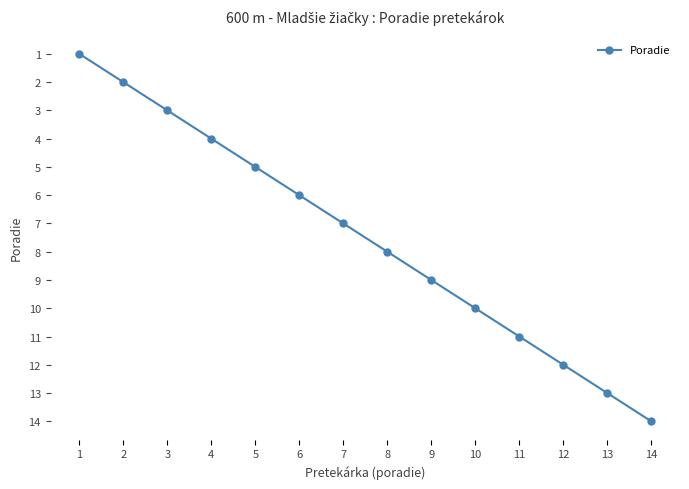

What is the ratio of the value at 7 to the value at 11?

0.6